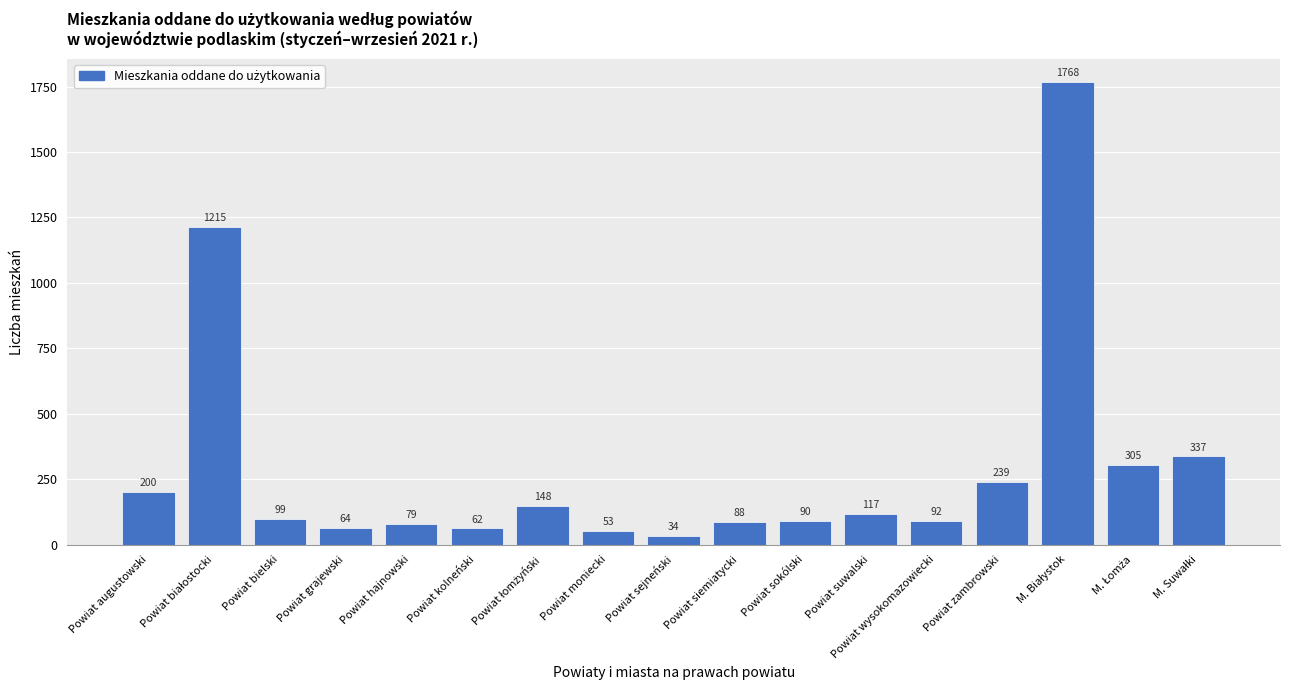

What value does the data have at Powiat sejneński?

34